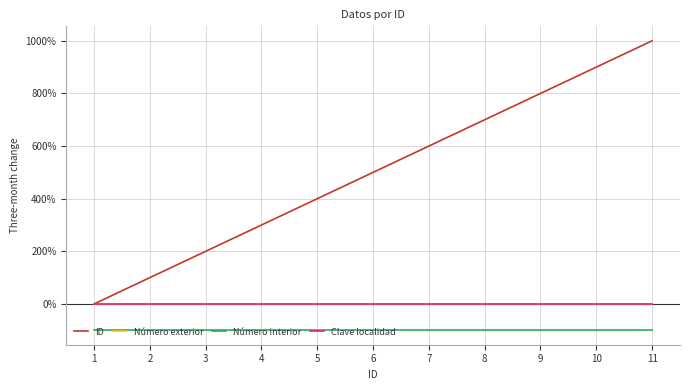

True or false: Clave localidad and Número interior intersect in this chart.

False